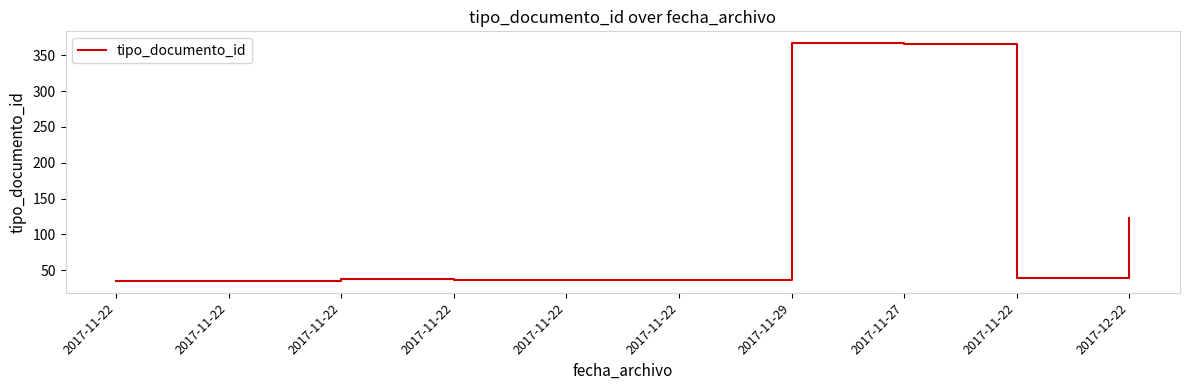

Does the chart display data point markers on the line(s)?

No